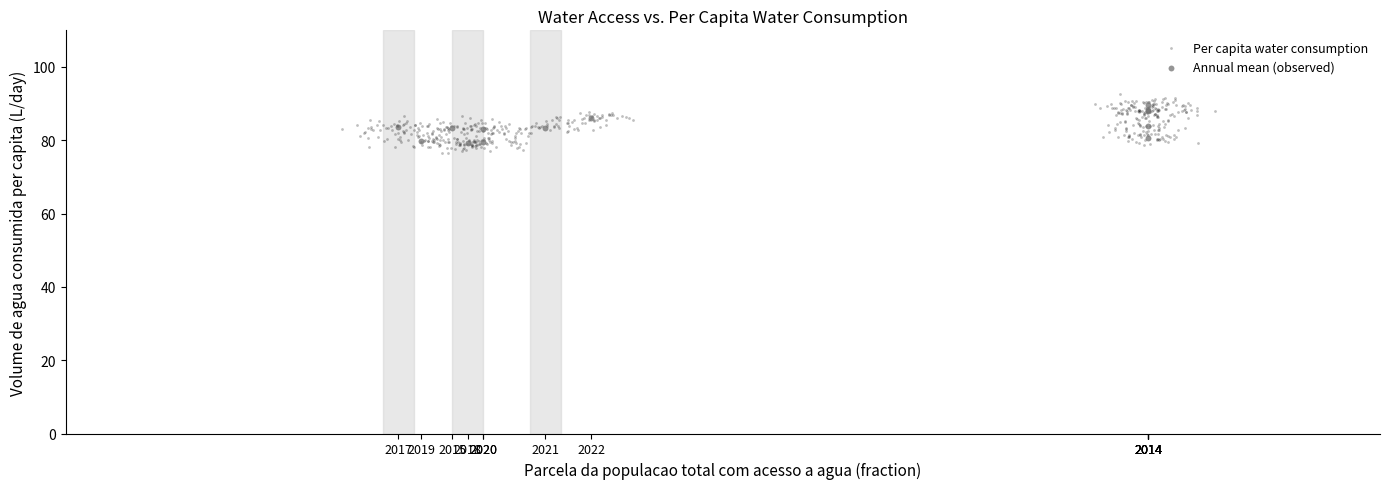

Which series has the largest Y range (max minus min)?

Per capita water consumption